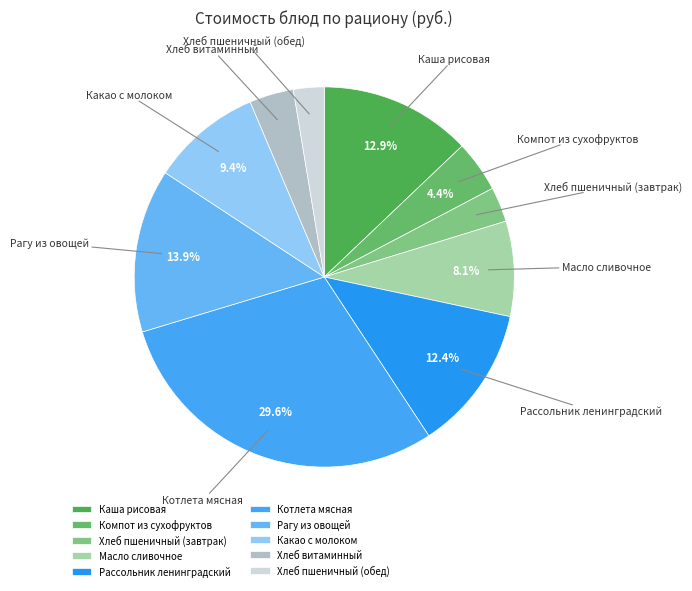

Between Компот из сухофруктов and Котлета мясная, which is larger?

Котлета мясная